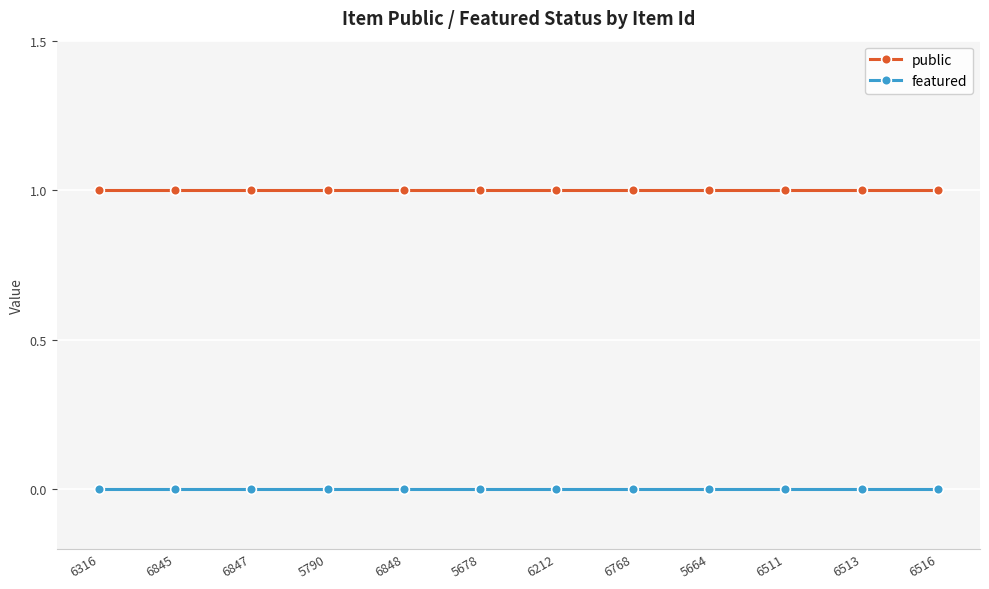

What position from the right is 5678?

7